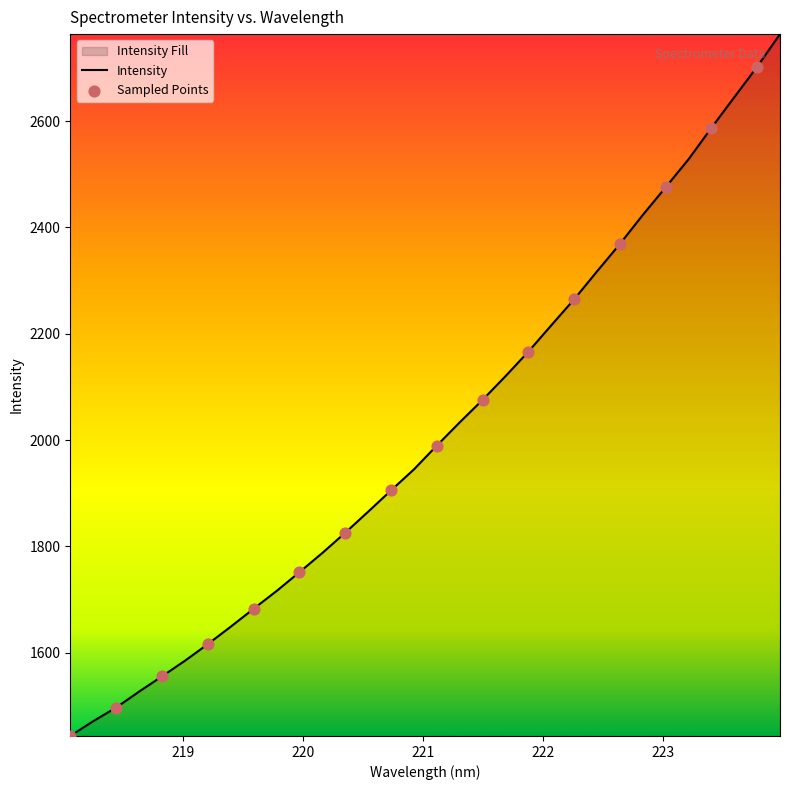

What is the difference between the maximum and minimum values?

1319.9